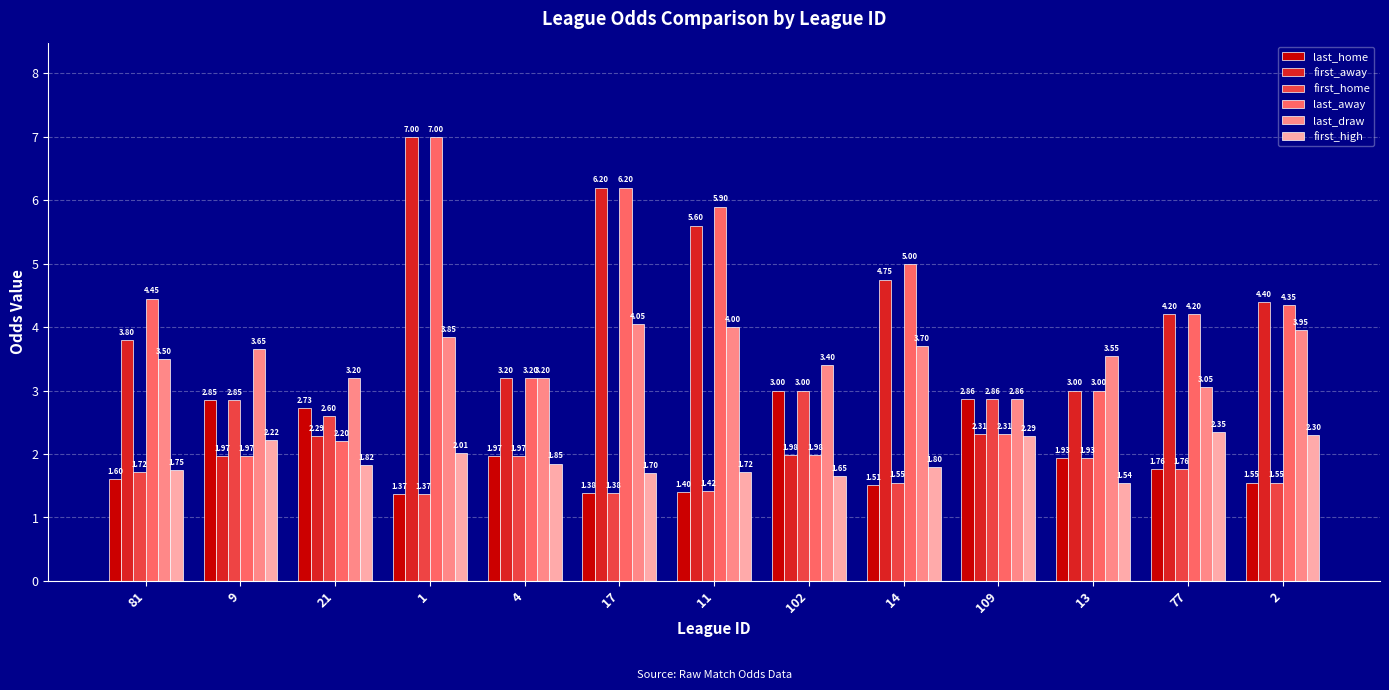

The value of last_home at 102 is 3.0. True or false?

True